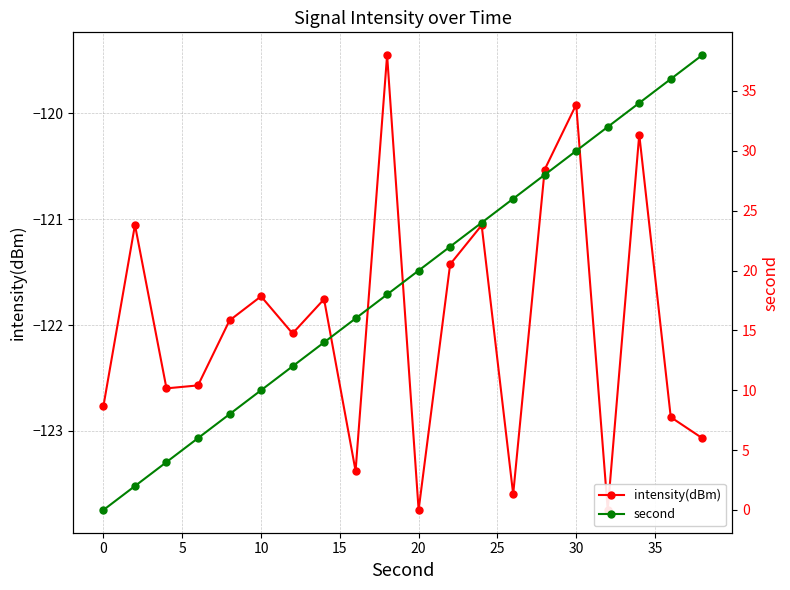

In intensity(dBm), how many points are lower than both neighbors (excluding endpoints)?

6